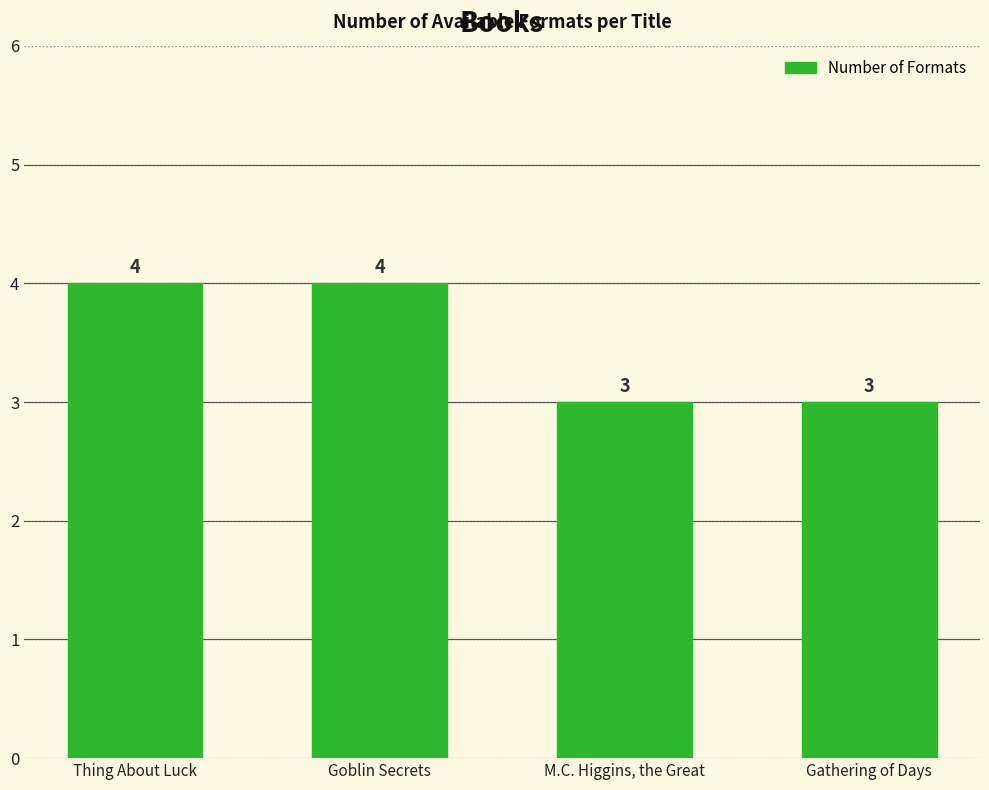

What is the value of the 4th bar from the left?

3